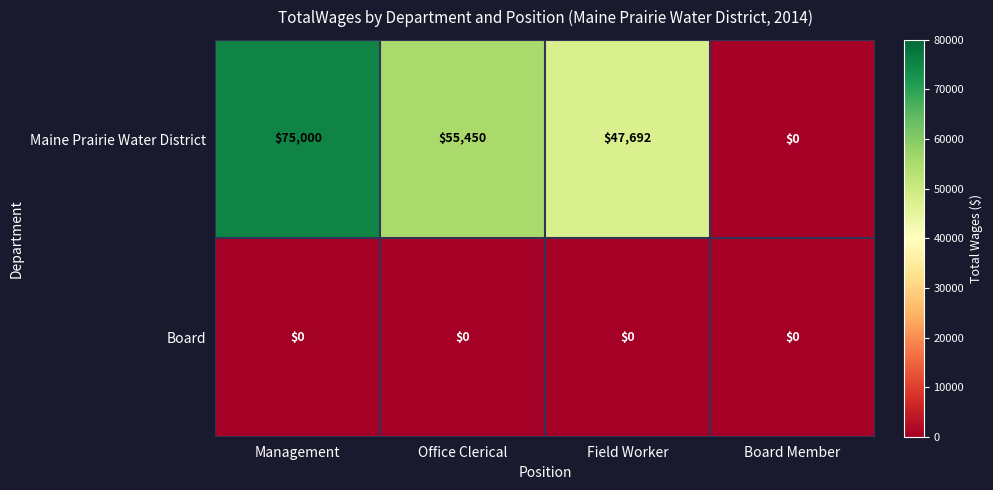

At which category does the chart reach its peak across all series?

Management